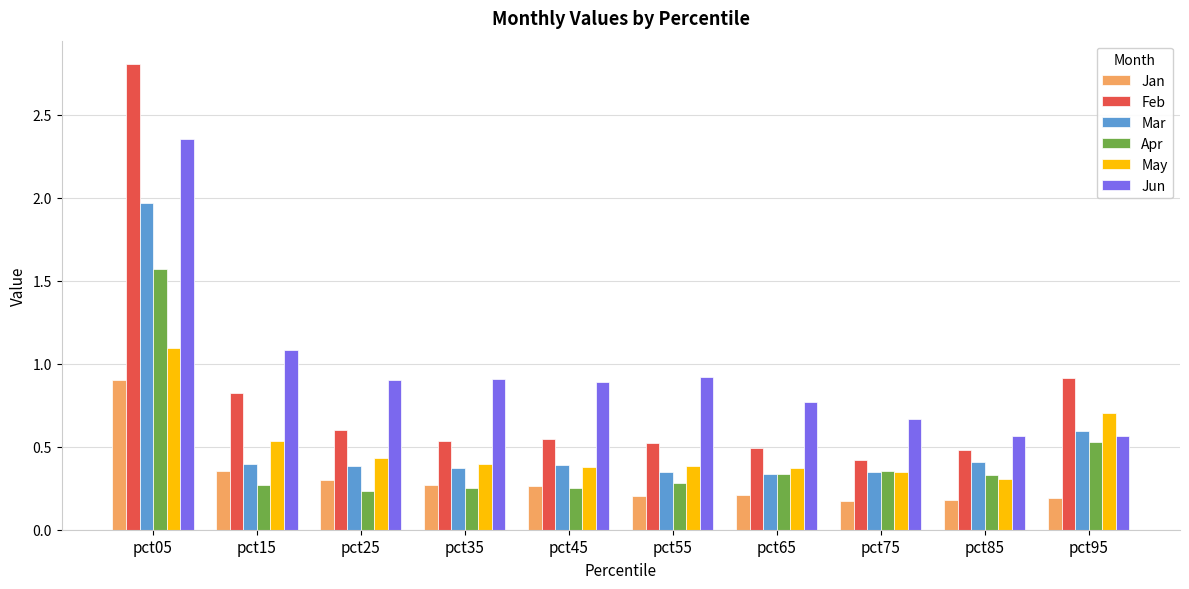

How many bars are there in total?

60